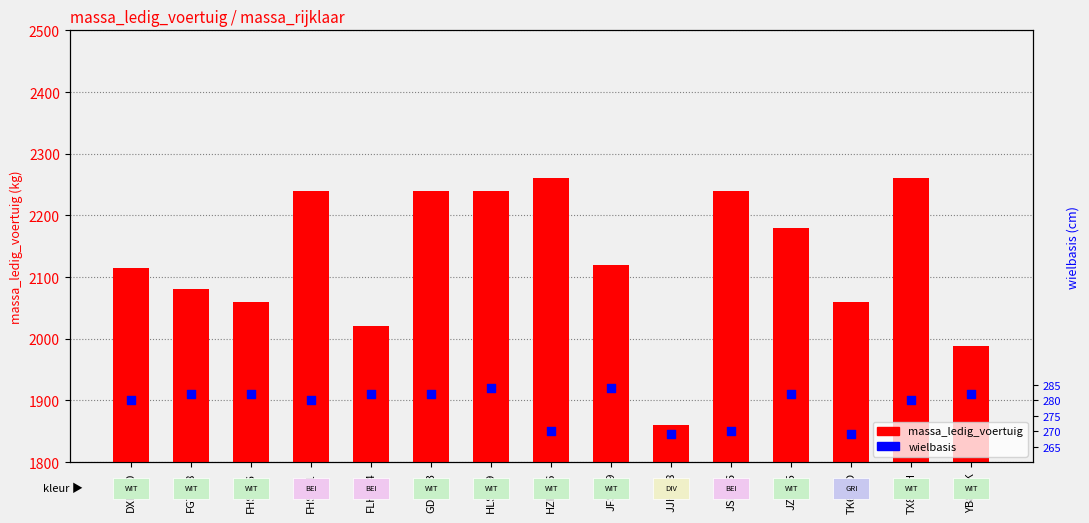

At which category is the sum across all series the highest?

TX81GH